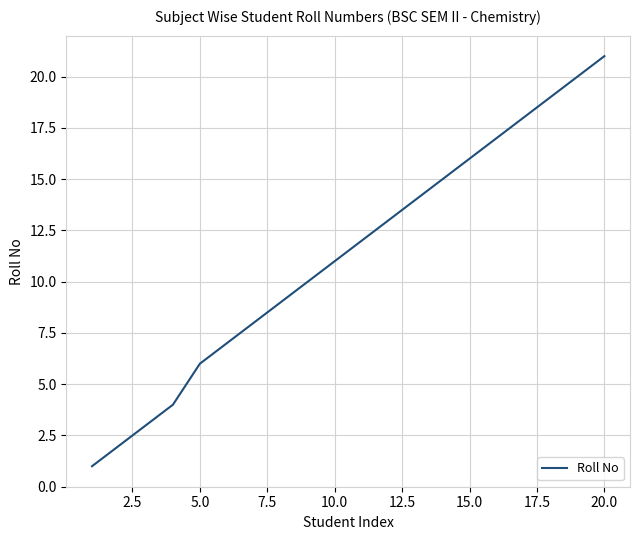

What is the average value?

11